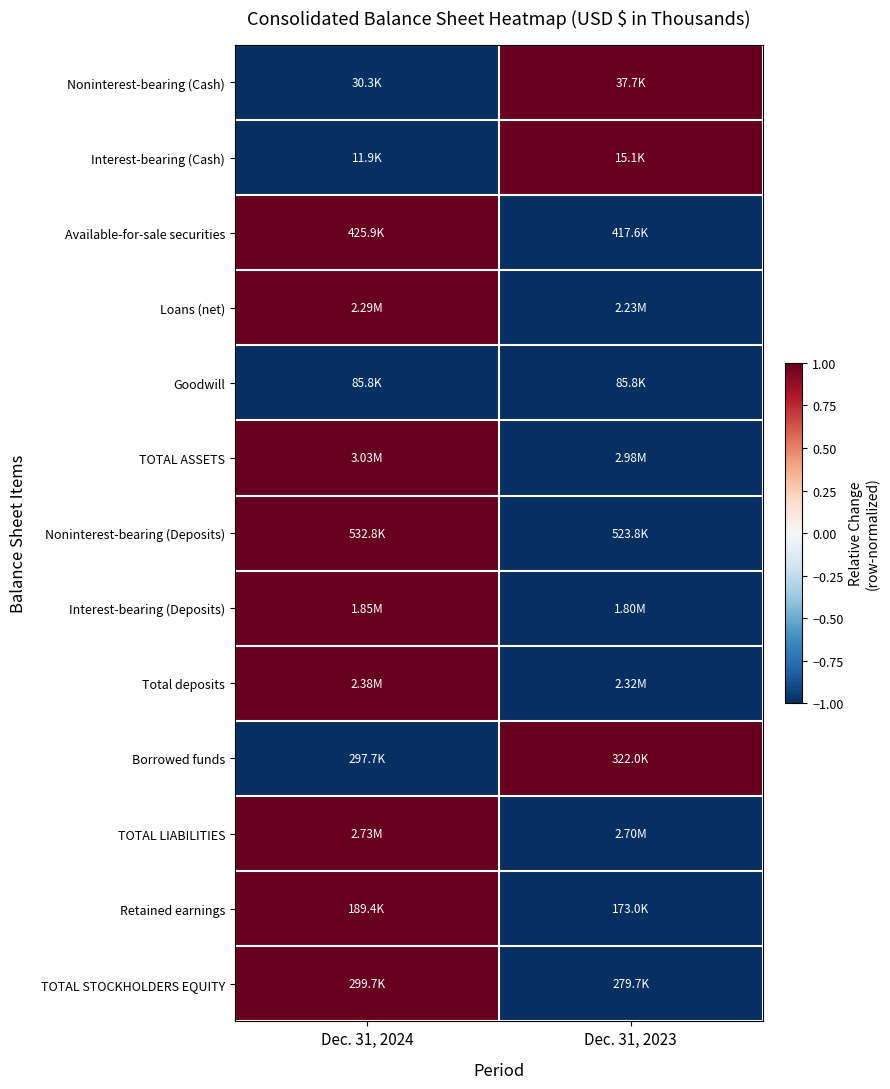

At which category is the sum across all series the highest?

Dec. 31, 2024